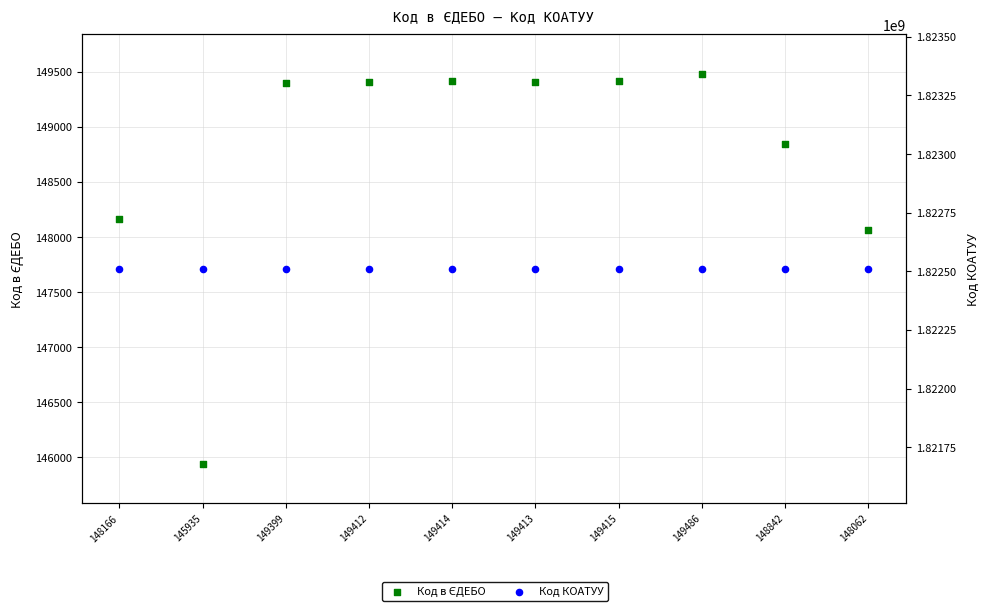

Which series has the largest total across all categories?

Код КОАТУУ